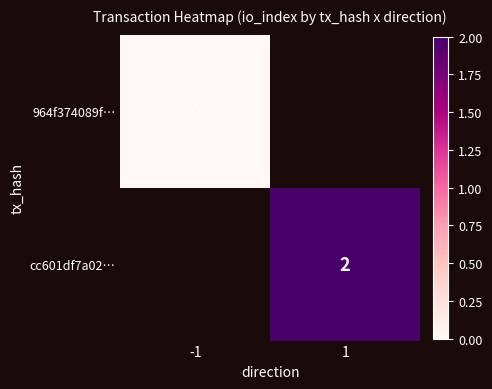

List the series in order of their overall mean, lowest first.

964f374089f…, cc601df7a02…